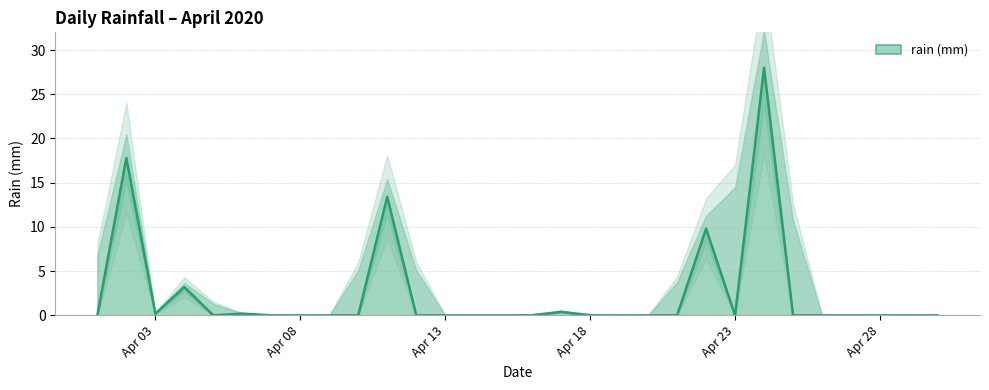

How many data points are above 0?

8